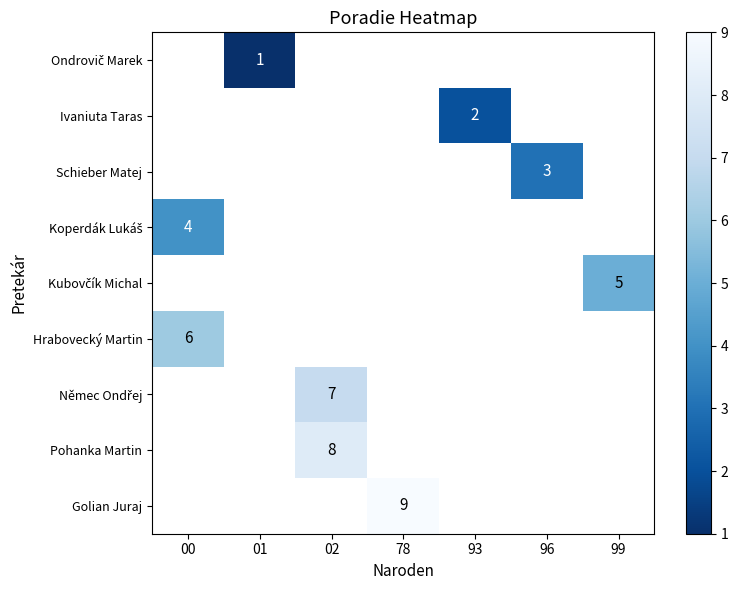

The Schieber Matej series shows 3 at 96. True or false?

True